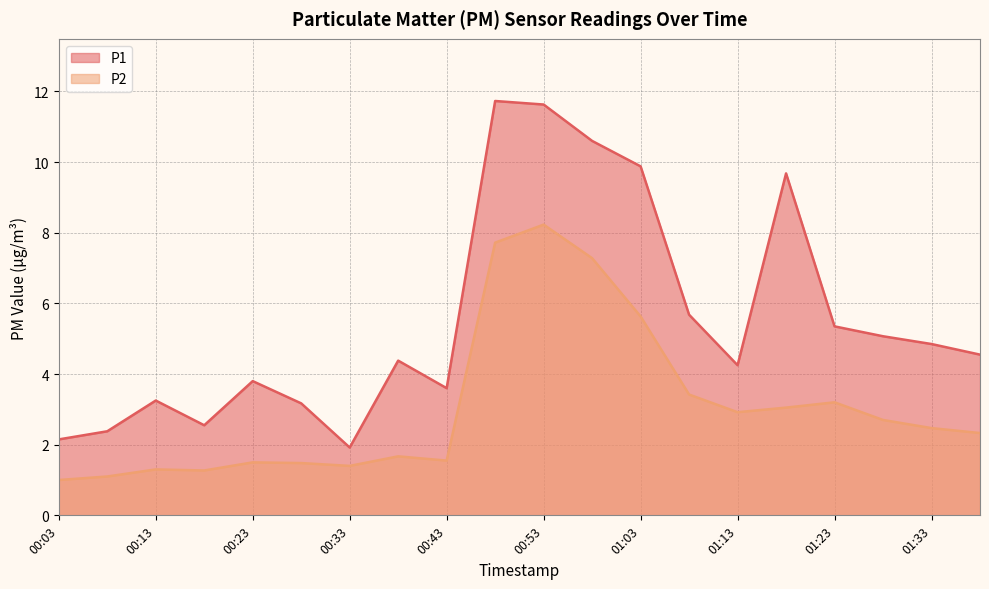

What is the difference between the second highest and second lowest values in the P2 series?

6.6